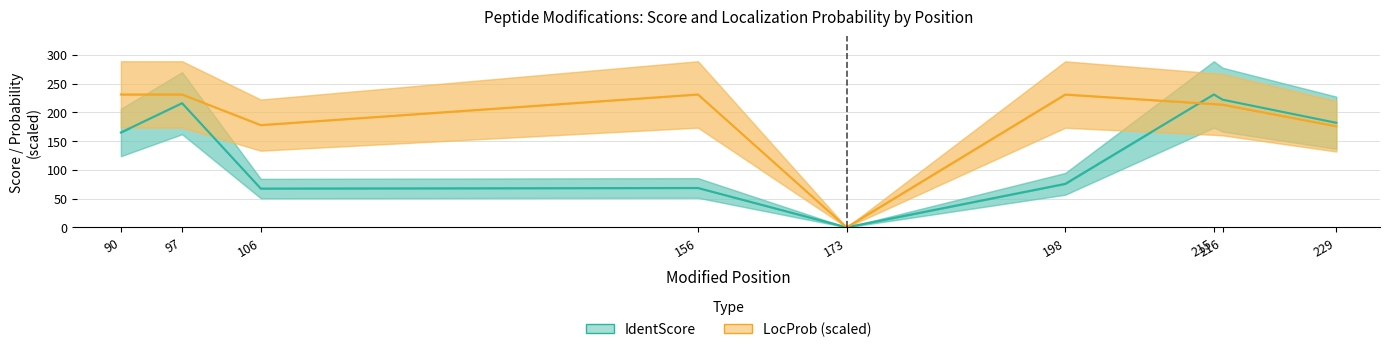

At which category is the sum across all series the highest?

97